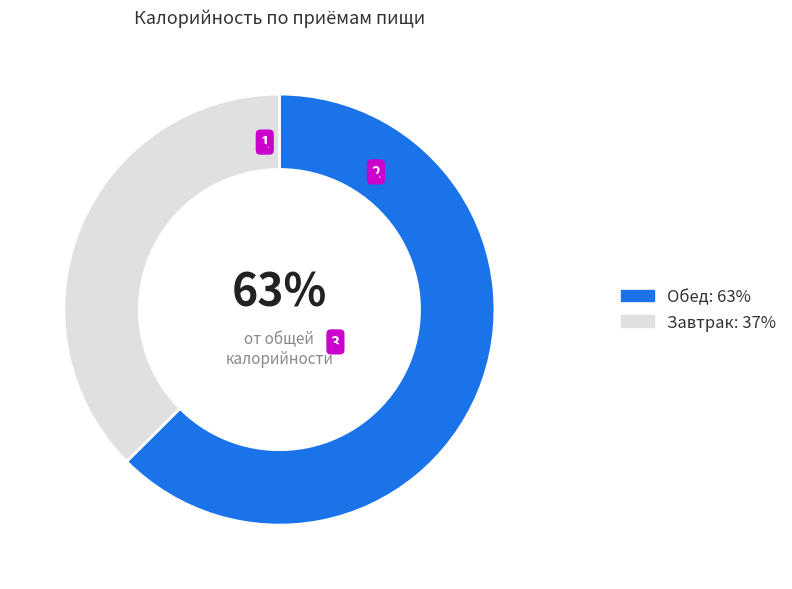

Does any single category account for the majority?

Yes